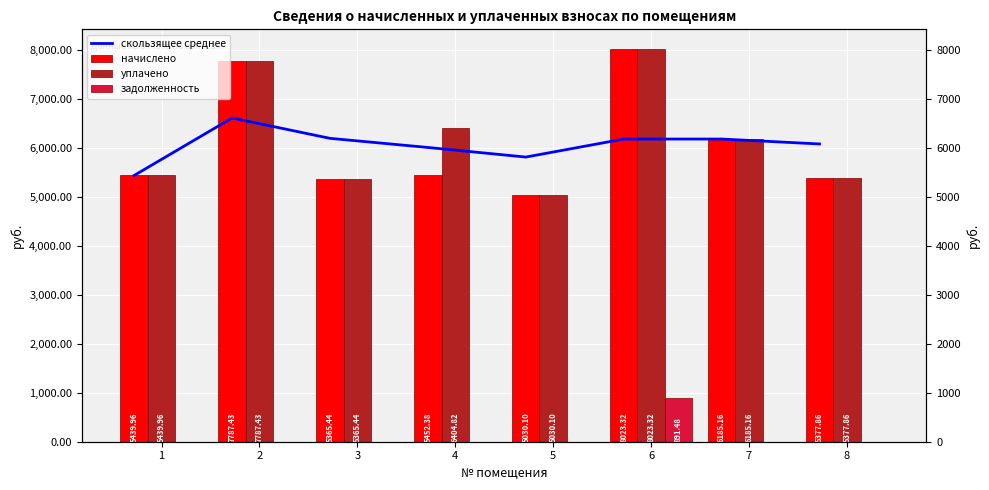

Which series has the largest total across all categories?

уплачено